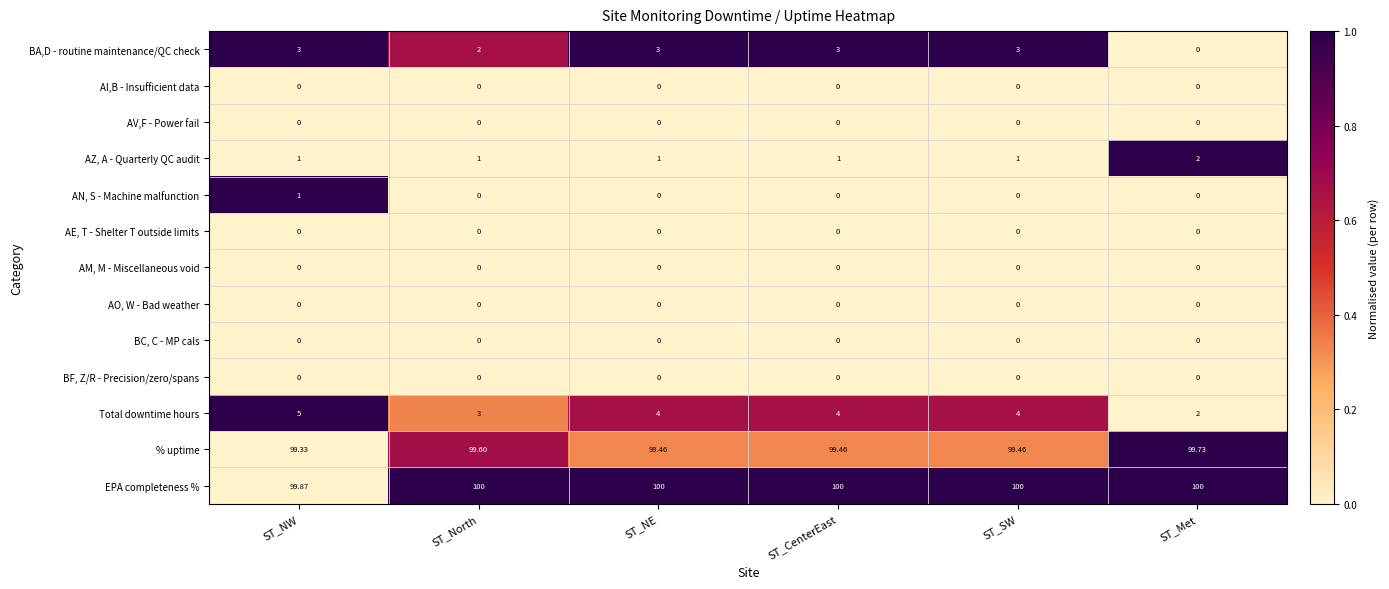

At which label is Total downtime hours closest to 3?

ST_North